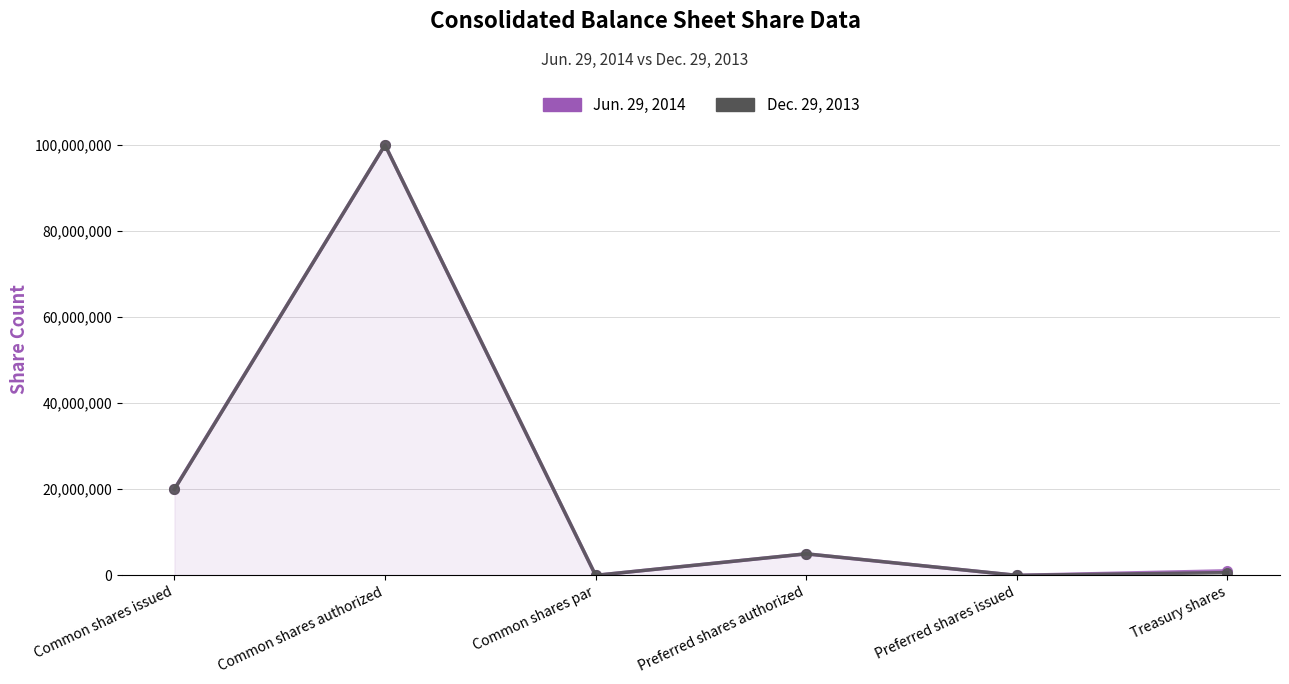

How many interior local valleys does the Jun. 29, 2014 series have?

2